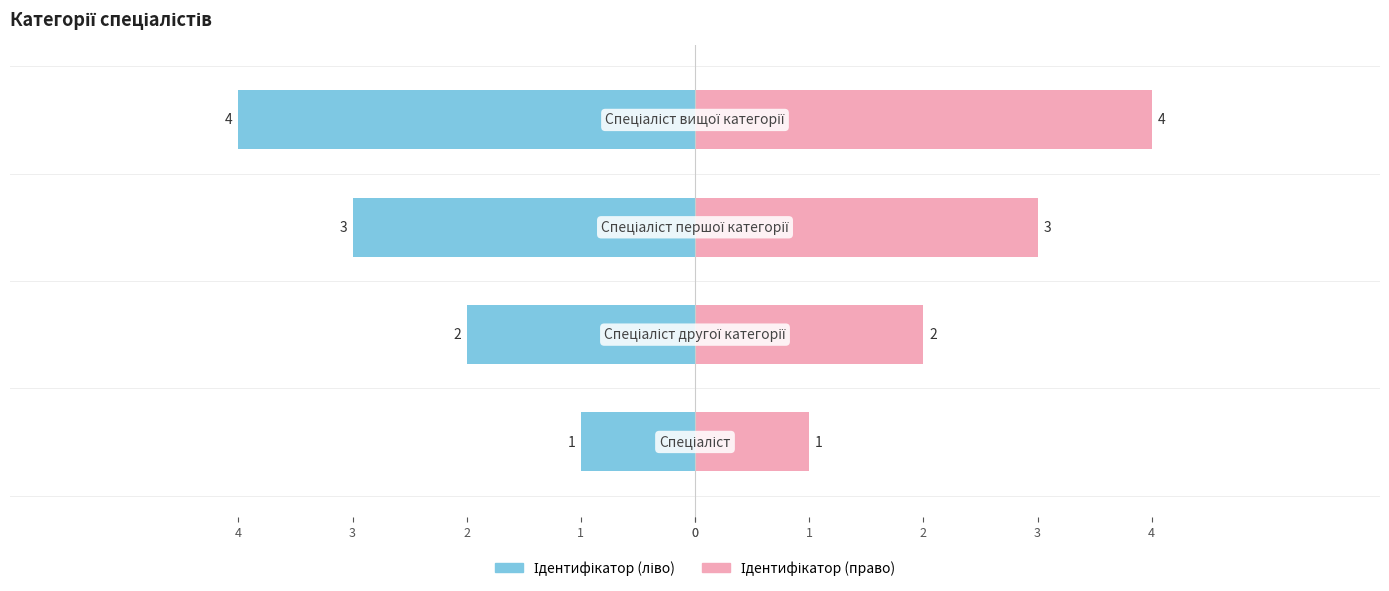

List the series in order of their peak value, lowest first.

Ідентифікатор (ліво), Ідентифікатор (право)